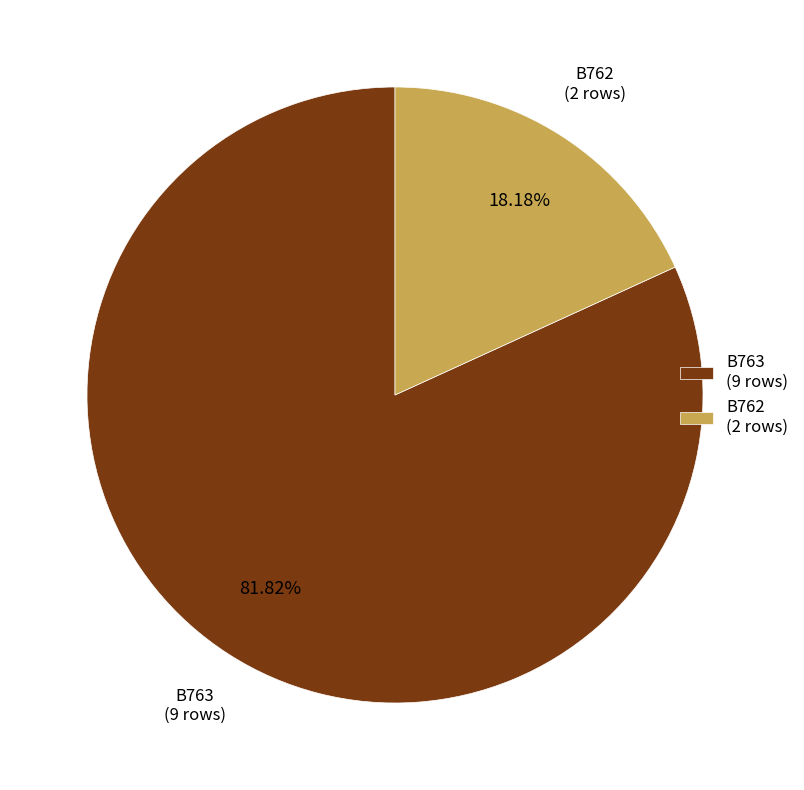

How many segments does this pie chart have?

2